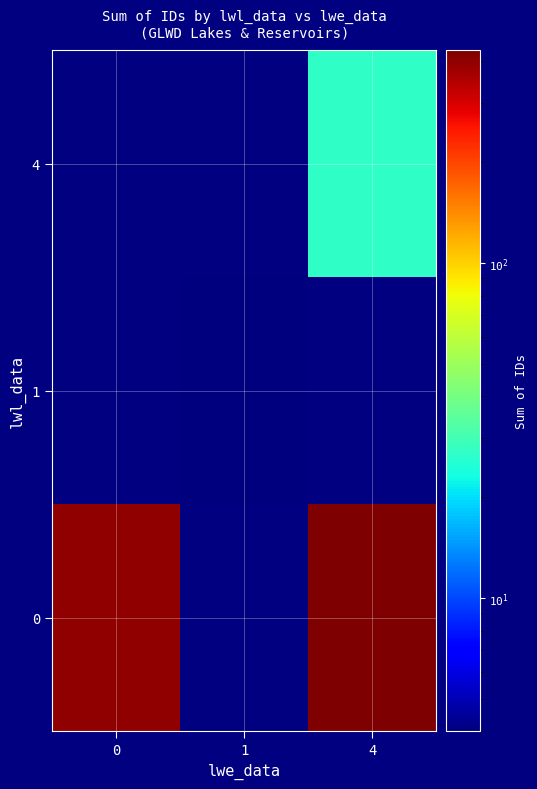

At which category is the sum across all series the highest?

4